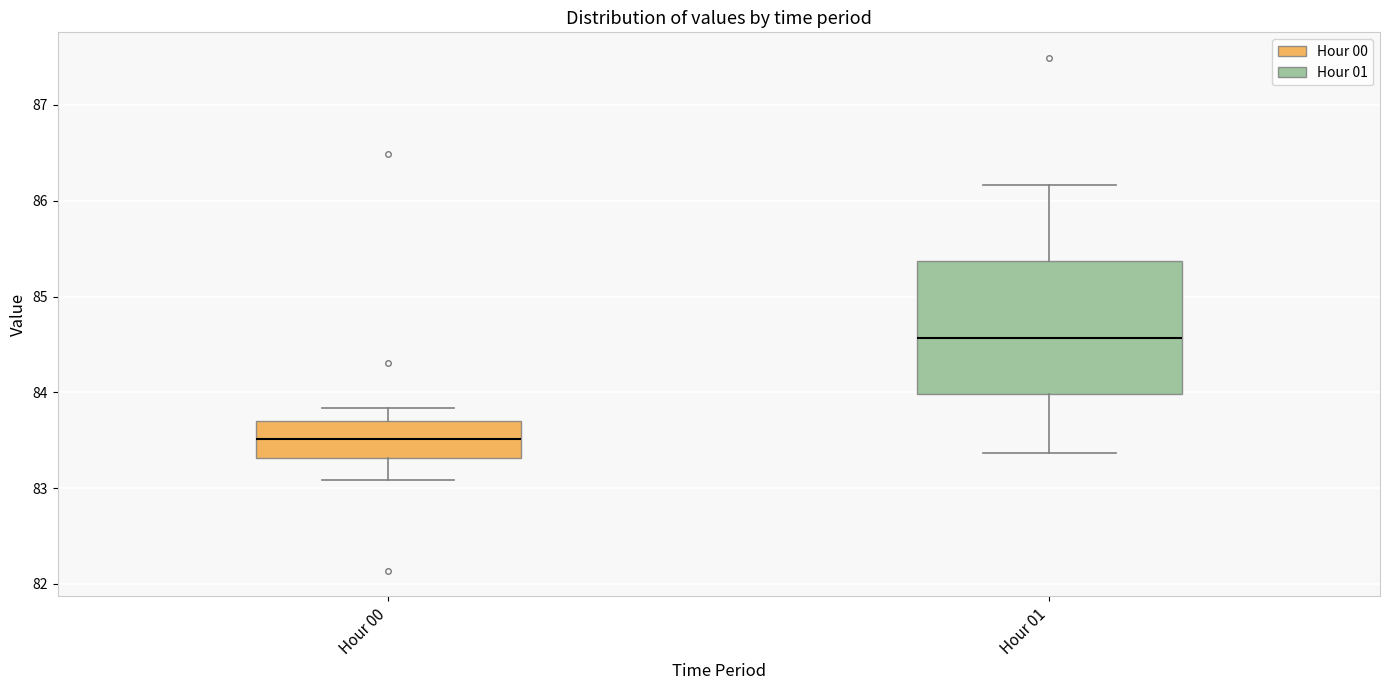

Where does the upper whisker of the box for Hour 00 end on the y-axis? The values are not printed on the chart, so give them approximately, as read against the axis.

83.8